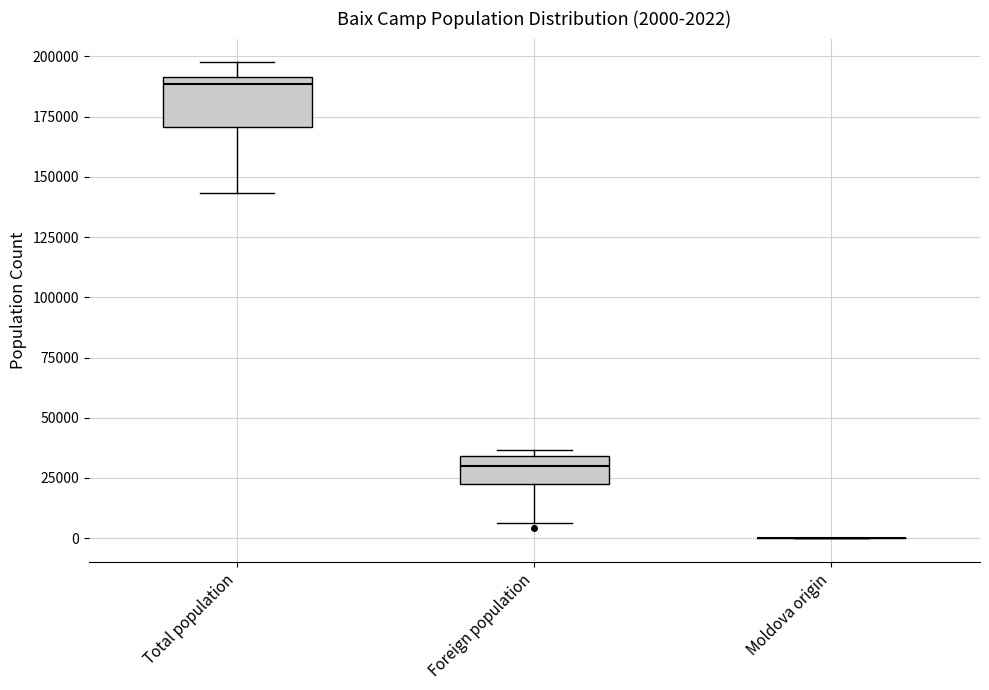

Comparing the boxes themselves (not the whiskers), which one is the tallest?

Total population